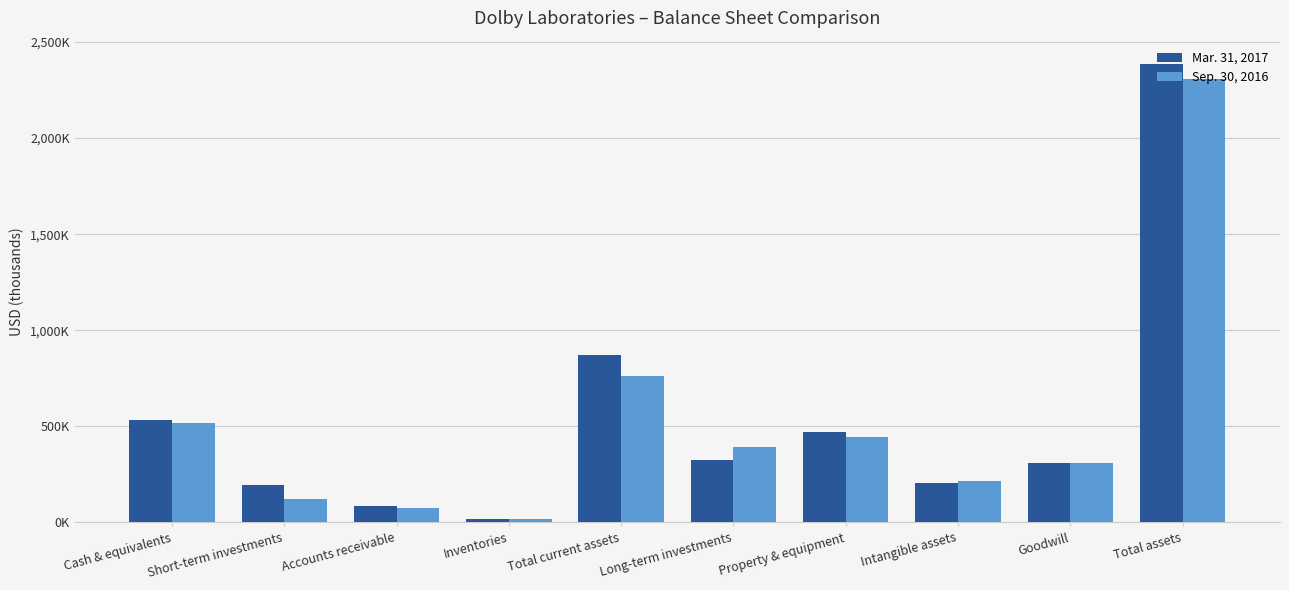

At which label does Sep. 30, 2016 reach its peak?

Total assets